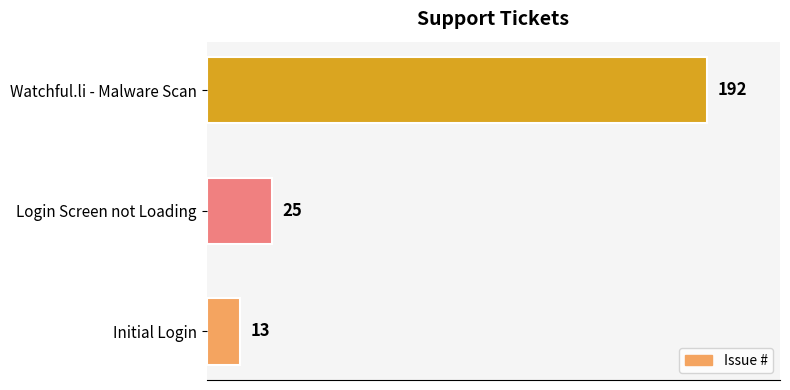

What is the smallest value displayed?

13